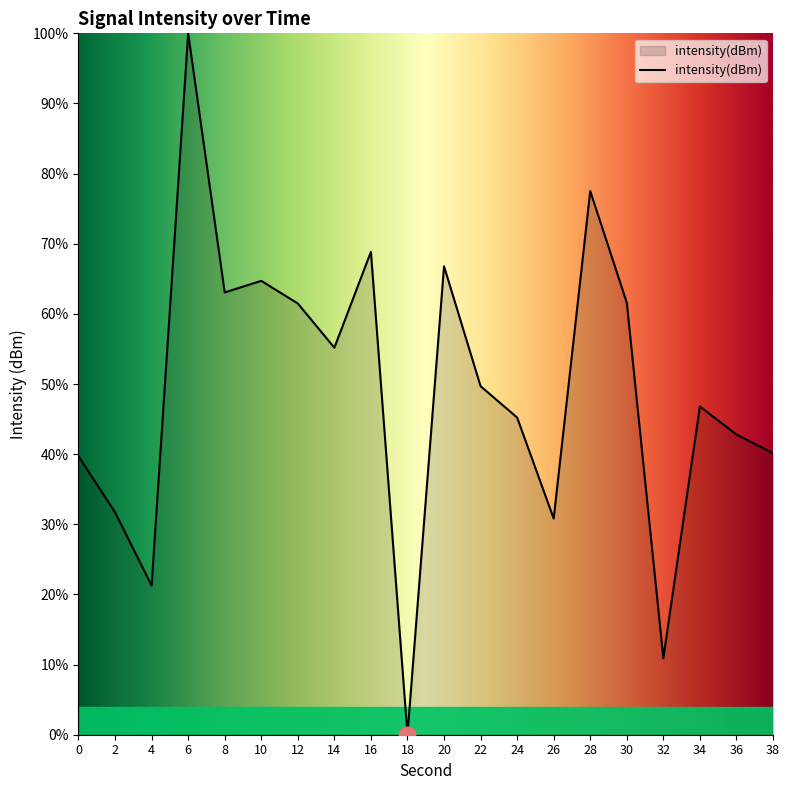

Is it true that the value at 24 is 45.2?

True